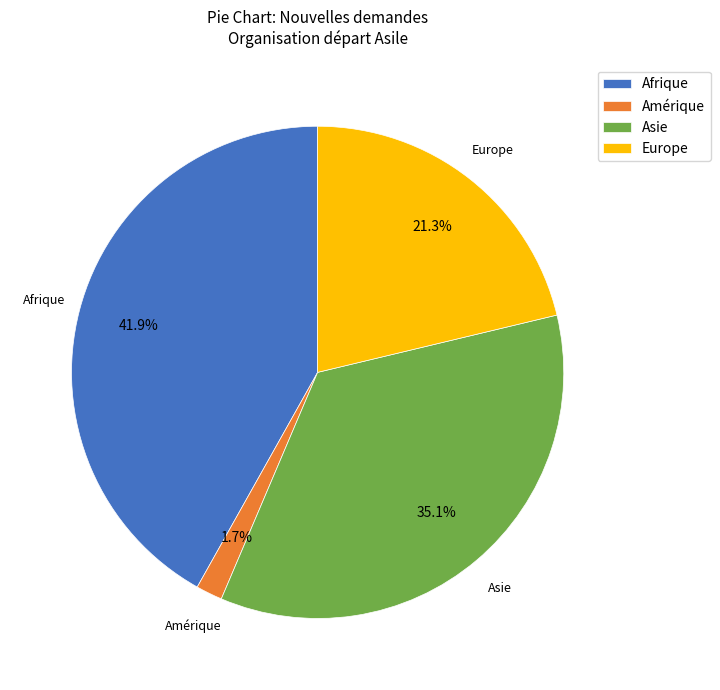

Is Afrique the majority of the pie?

No